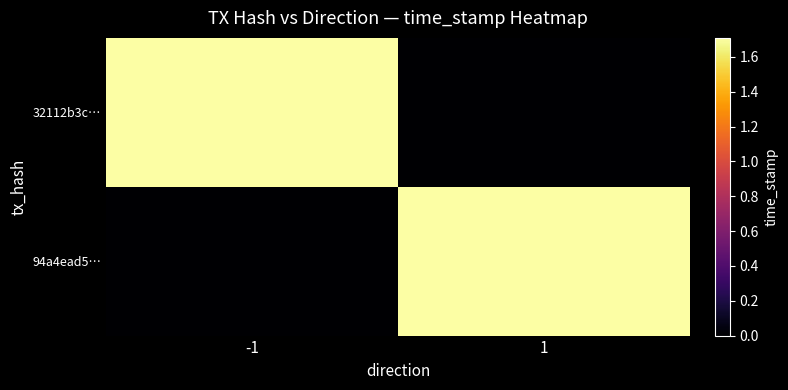

Reading left to right, what are all the values shown in this chart?

32112b3c…: -1=1709021964	1=0
94a4ead5…: -1=0	1=1709021729